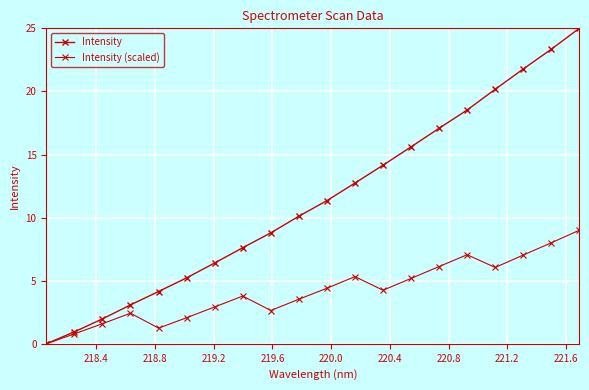

How many lines are shown in the chart?

2